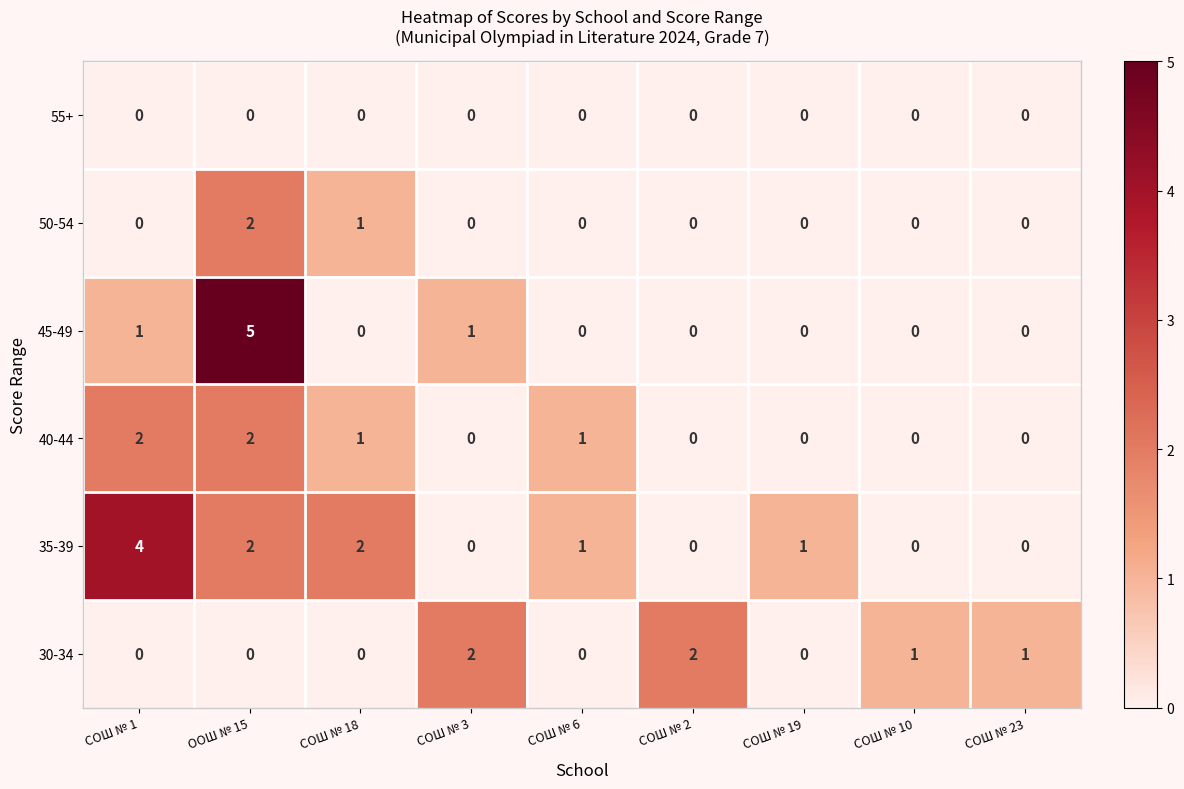

How many 50-54 values are between 0 and 1?

8